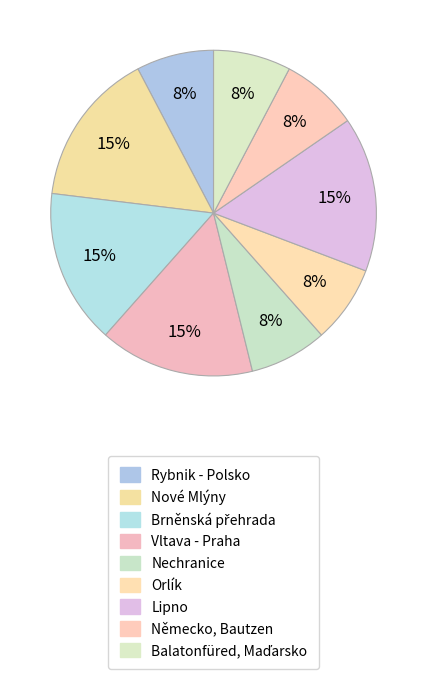

How many segments does this pie chart have?

9